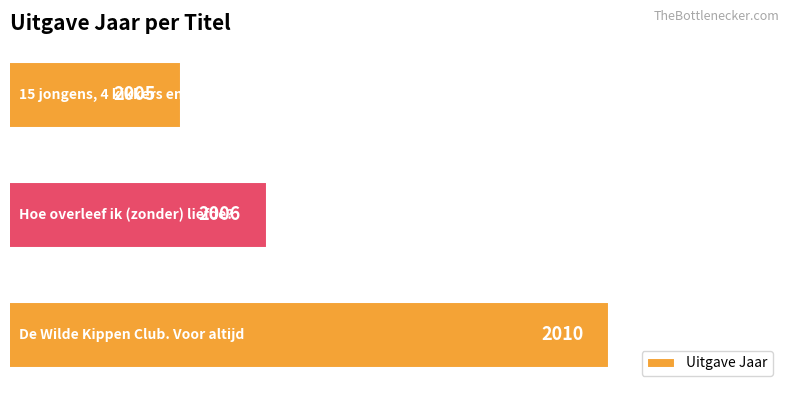

What is the smallest value displayed?

2005